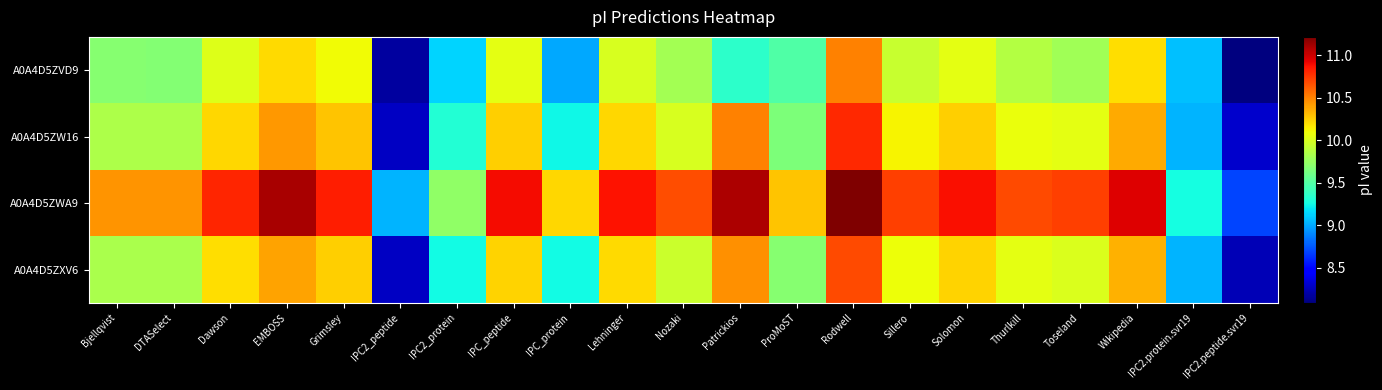

Which label corresponds to the largest value in the chart?

Rodwell